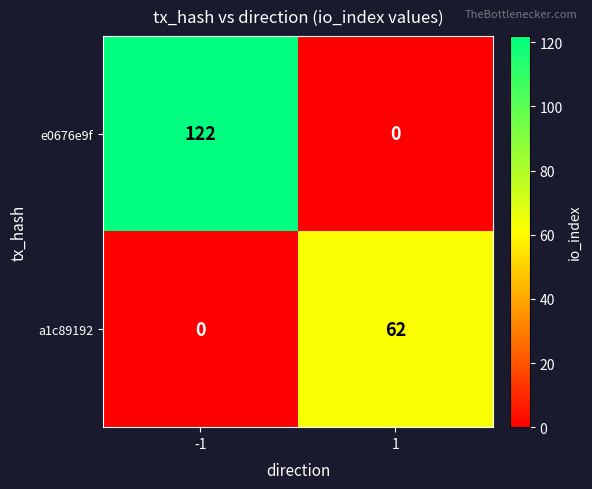

Is it true that a1c89192 equals 0 at -1?

True